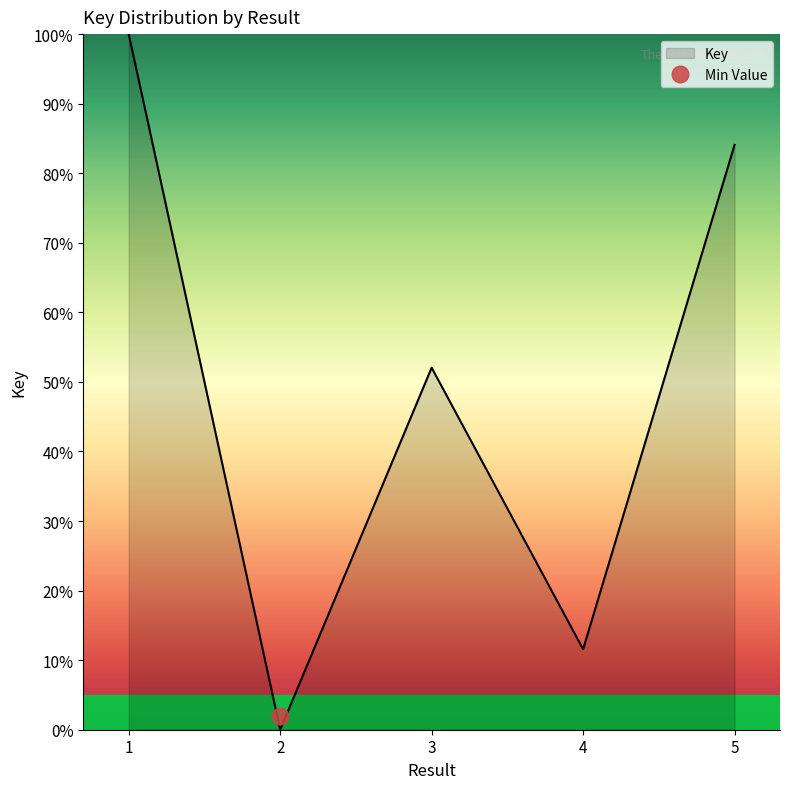

At which category does the chart reach its minimum across all series?

2